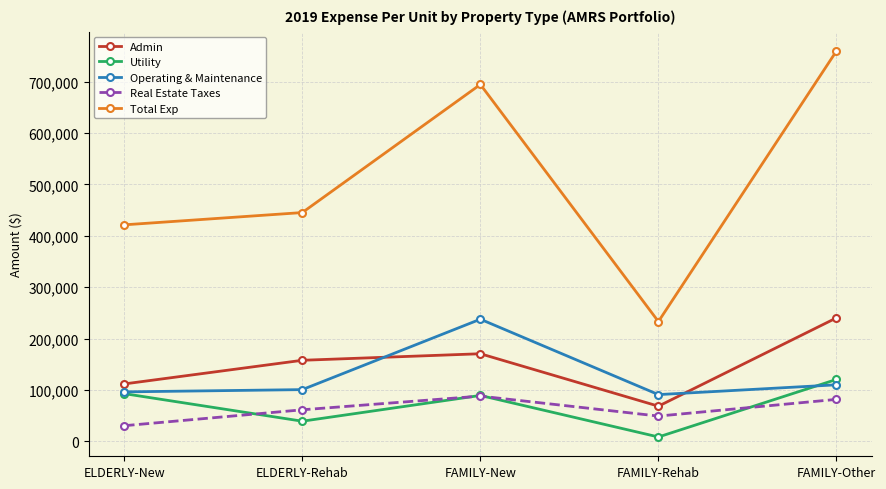

What is the spread (max minus min) of values at ELDERLY-Rehab?

406114